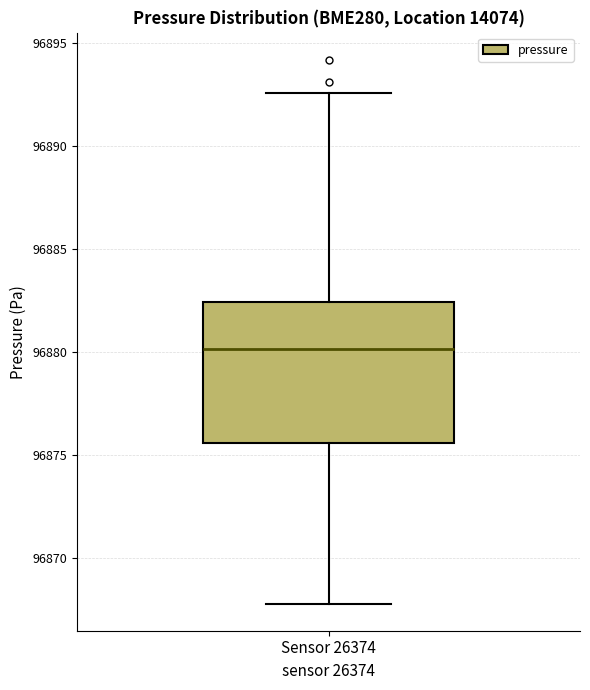

Read this box plot against the y-axis: the position of the median line, the range covered by the box, and the ends of both whiskers. The values are not printed on the chart, so give them approximately, as read against the axis.

median 96880.0, box 96875.5 to 96882.5, whiskers 96868.0 to 96892.5